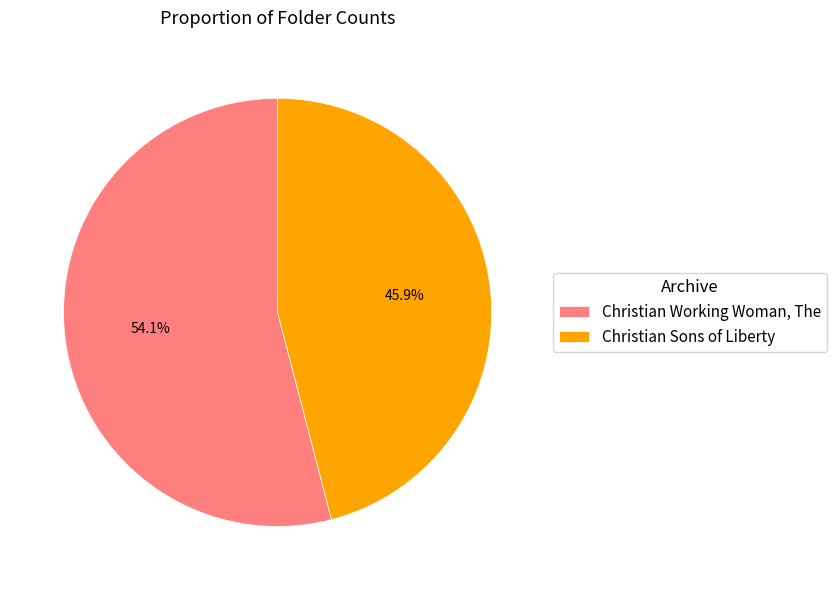

Combined, what portion of the pie is Christian Working Woman, The and Christian Sons of Liberty?

100.0%